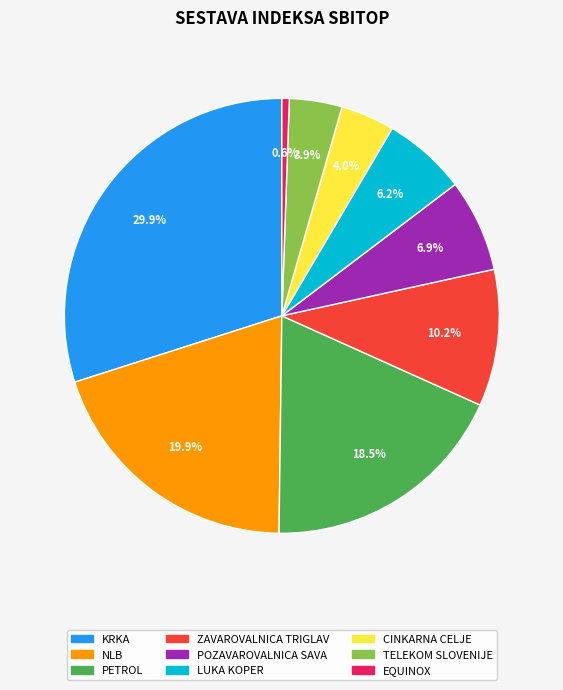

Count the number of slices in the pie.

9